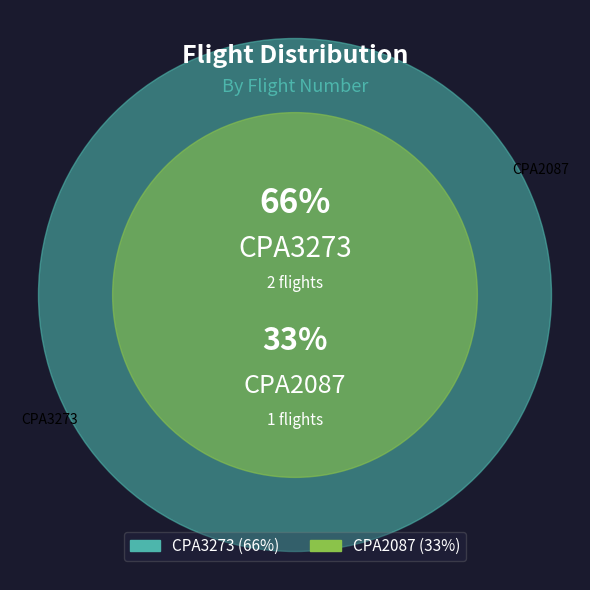

What portion of the pie excludes CPA3273?

33.3%